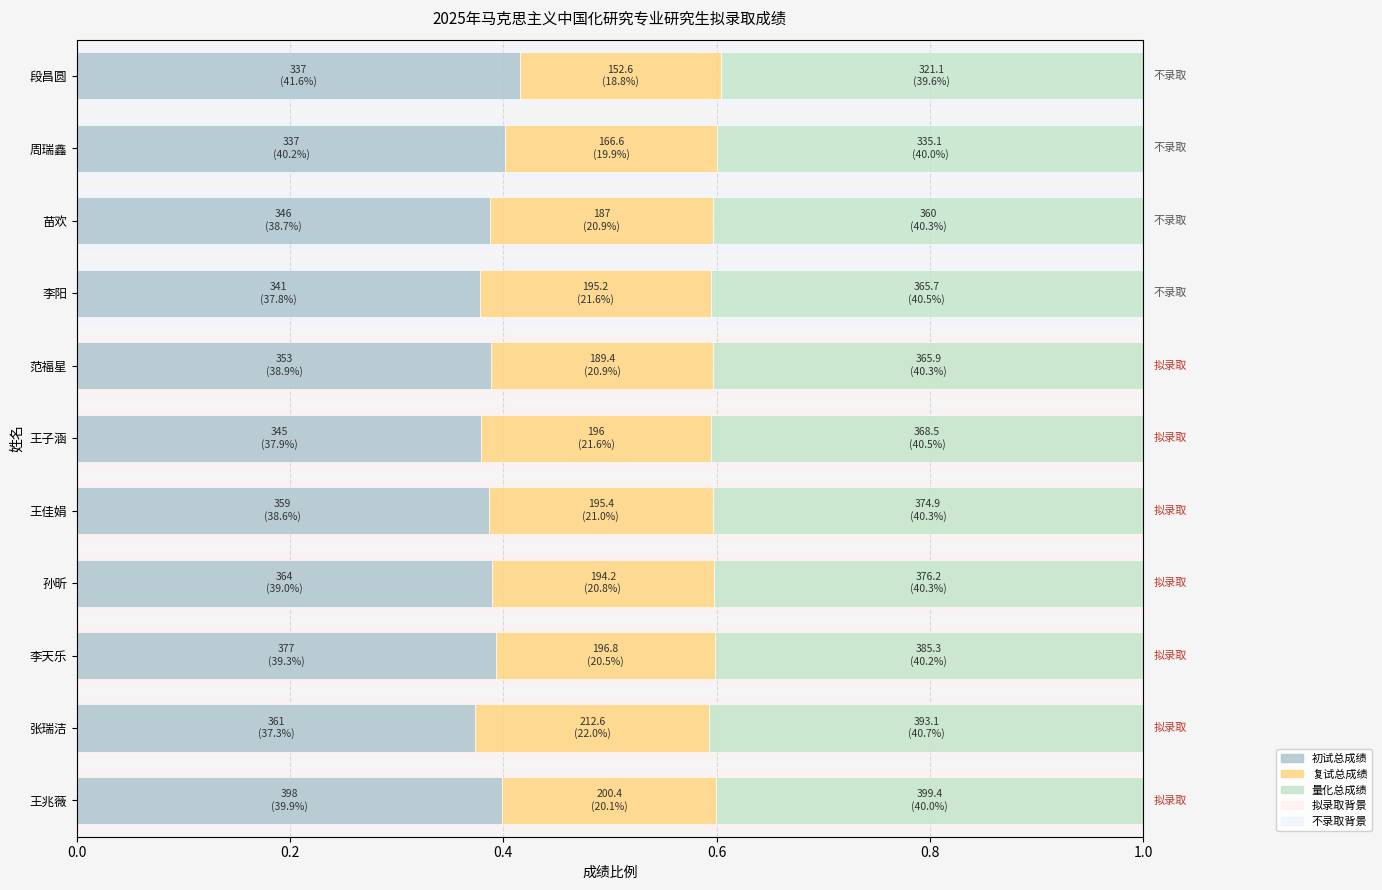

What is the greatest value displayed?

0.4